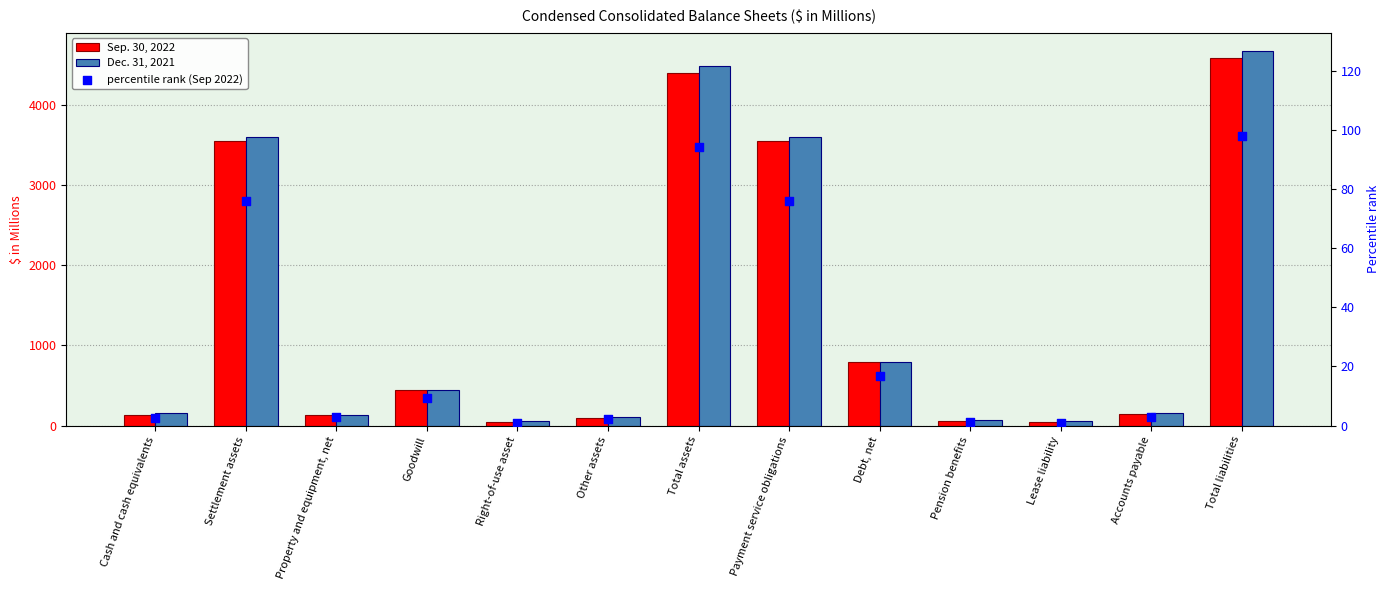

At how many categories does at least one series exceed 1403?

4